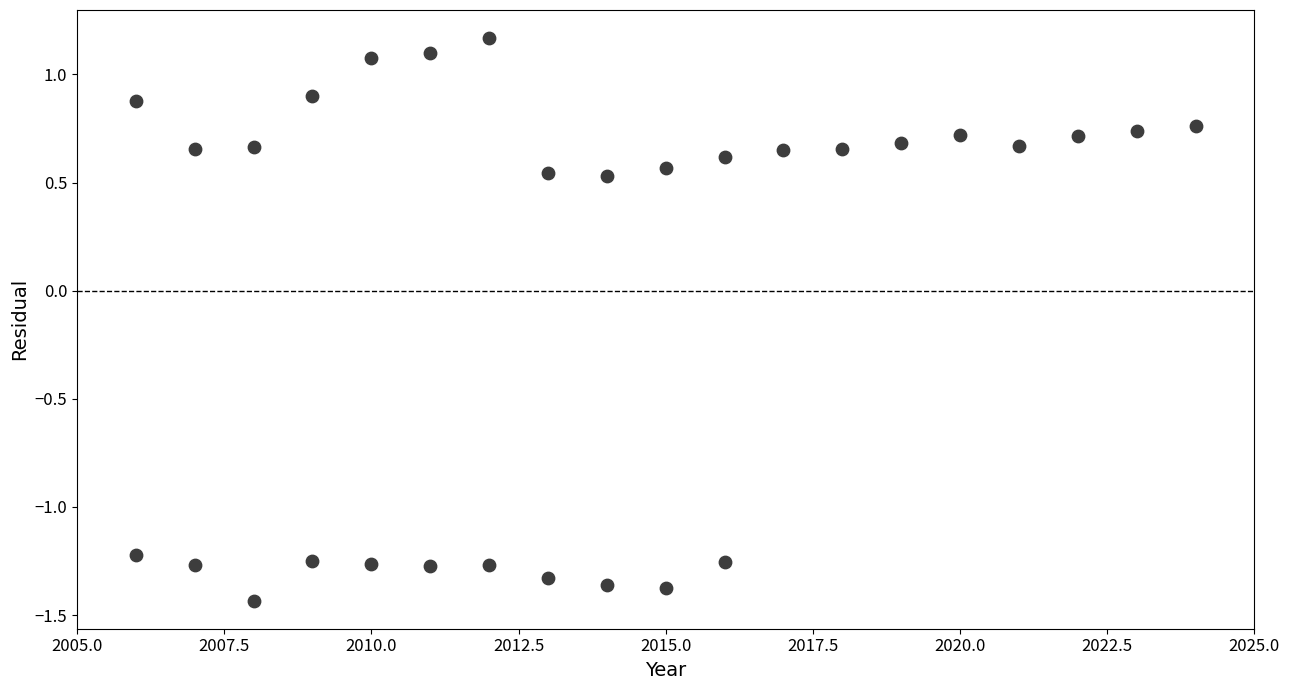

What is the range of Y values (max minus min)?

2.6